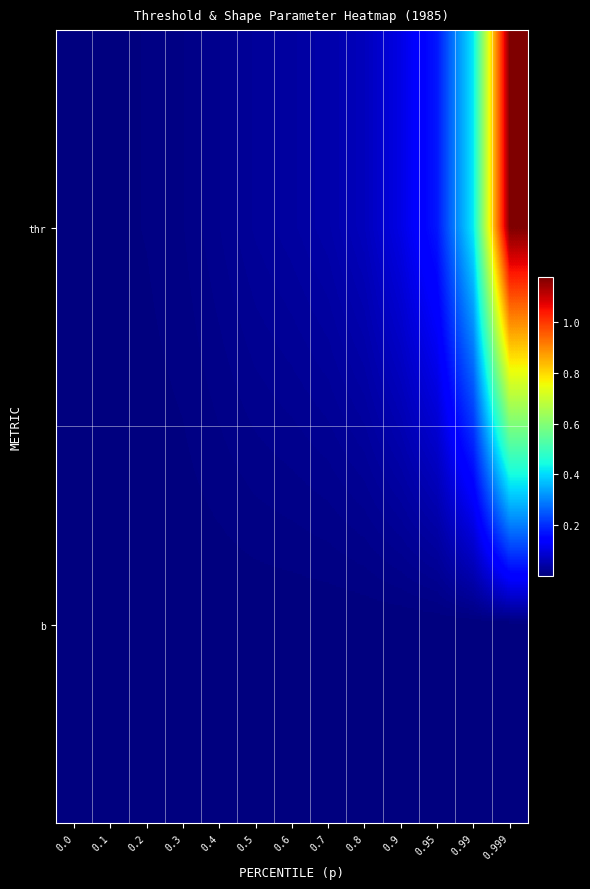

What is the spread (max minus min) of values at 0.9?

105346.4